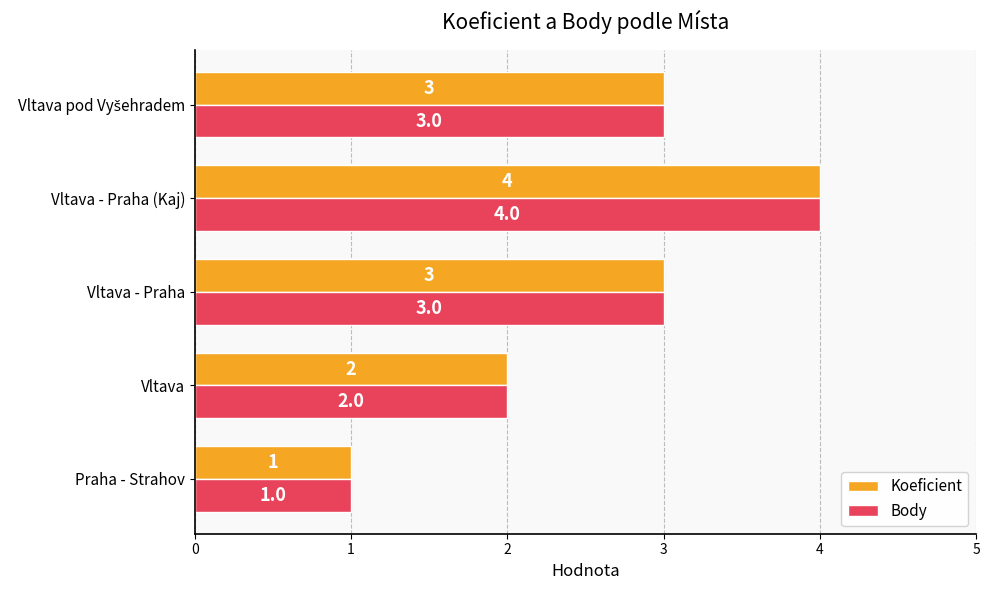

What is the total value across all series at Vltava - Praha?

6